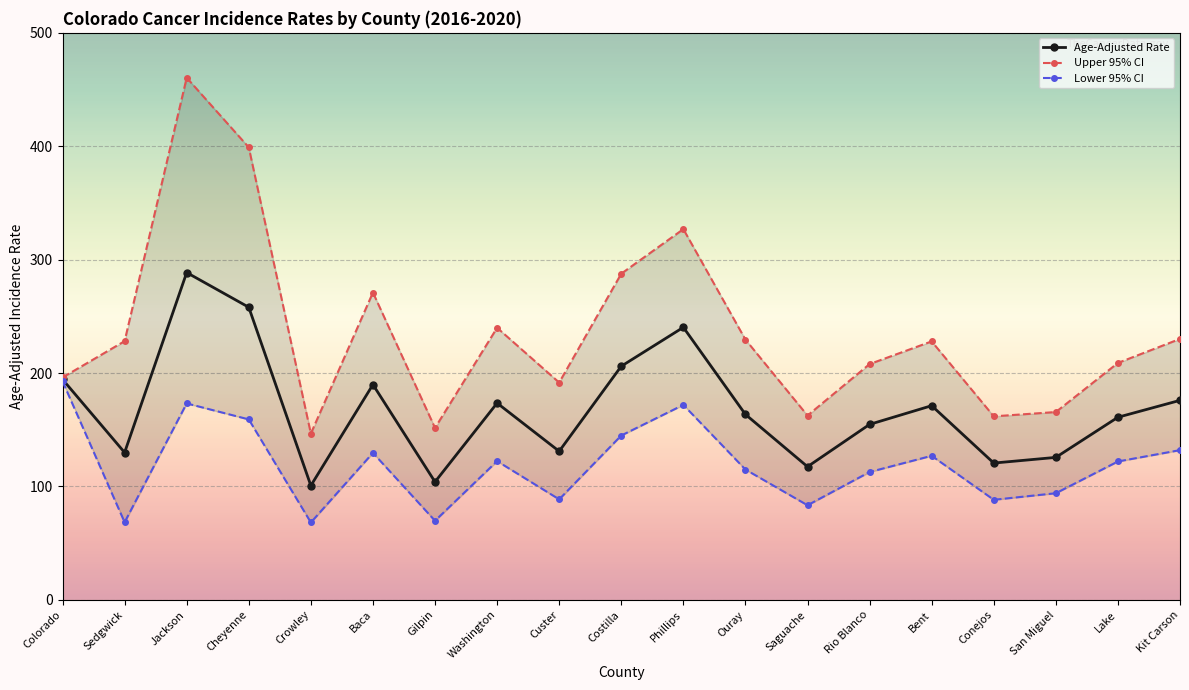

At Sedgwick, list the series in order from largest to smallest.

Upper 95% CI, Age-Adjusted Rate, Lower 95% CI